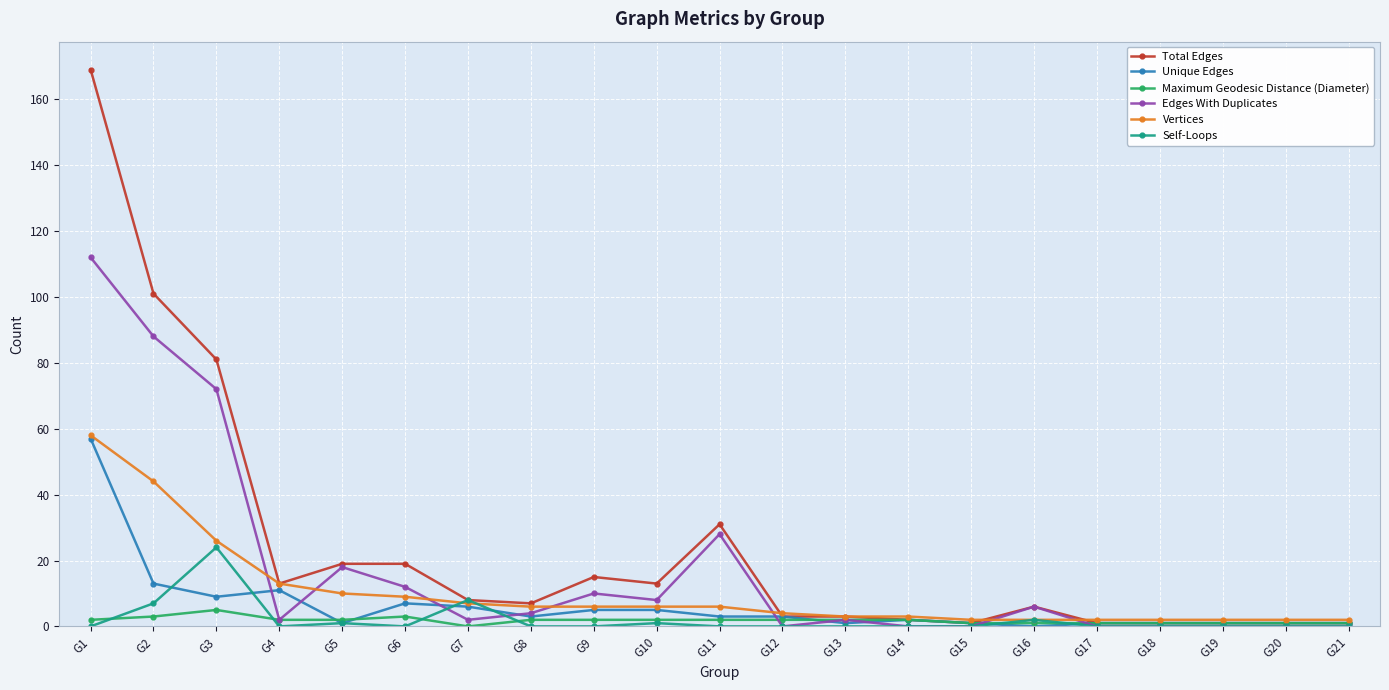

In Self-Loops, how many points are higher than both neighbors (excluding endpoints)?

5